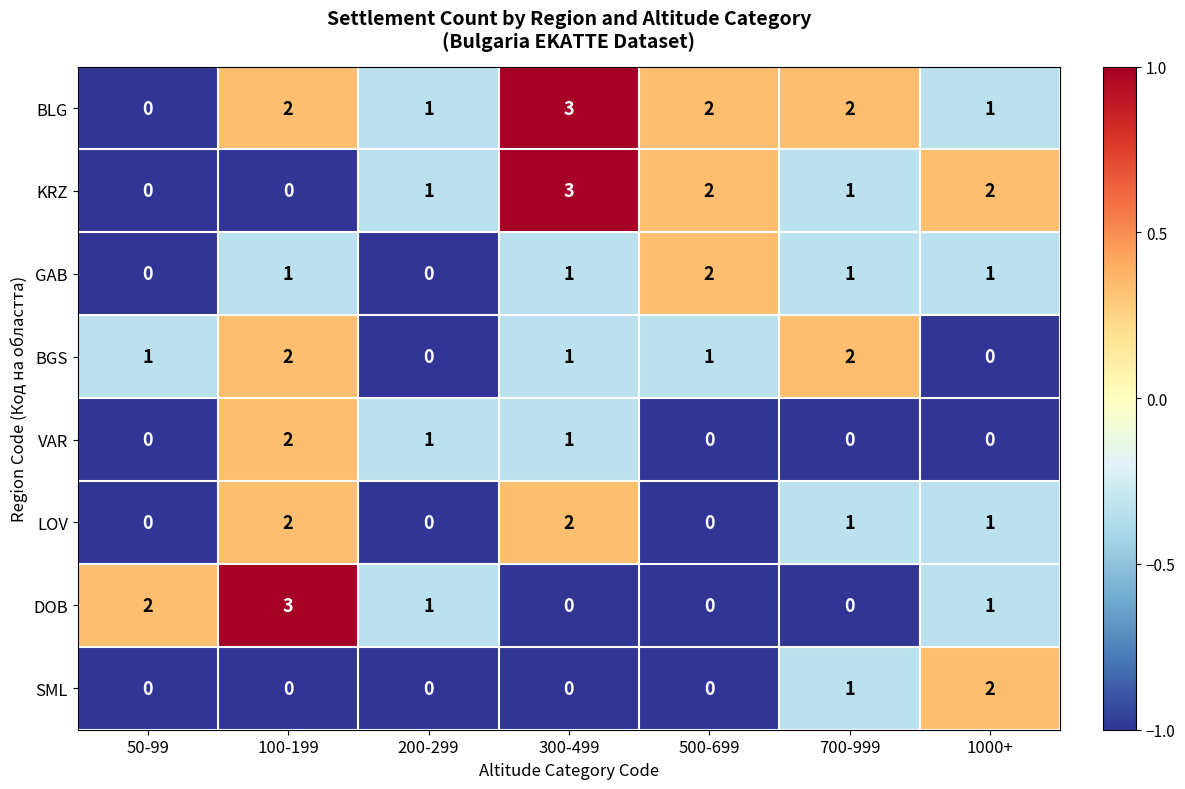

What is the spread (max minus min) of values at 300-499?

3